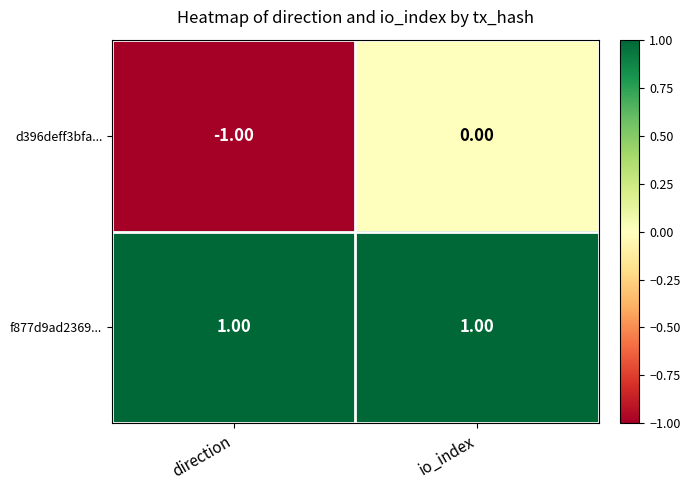

Which series has the largest total across all categories?

f877d9ad2369...